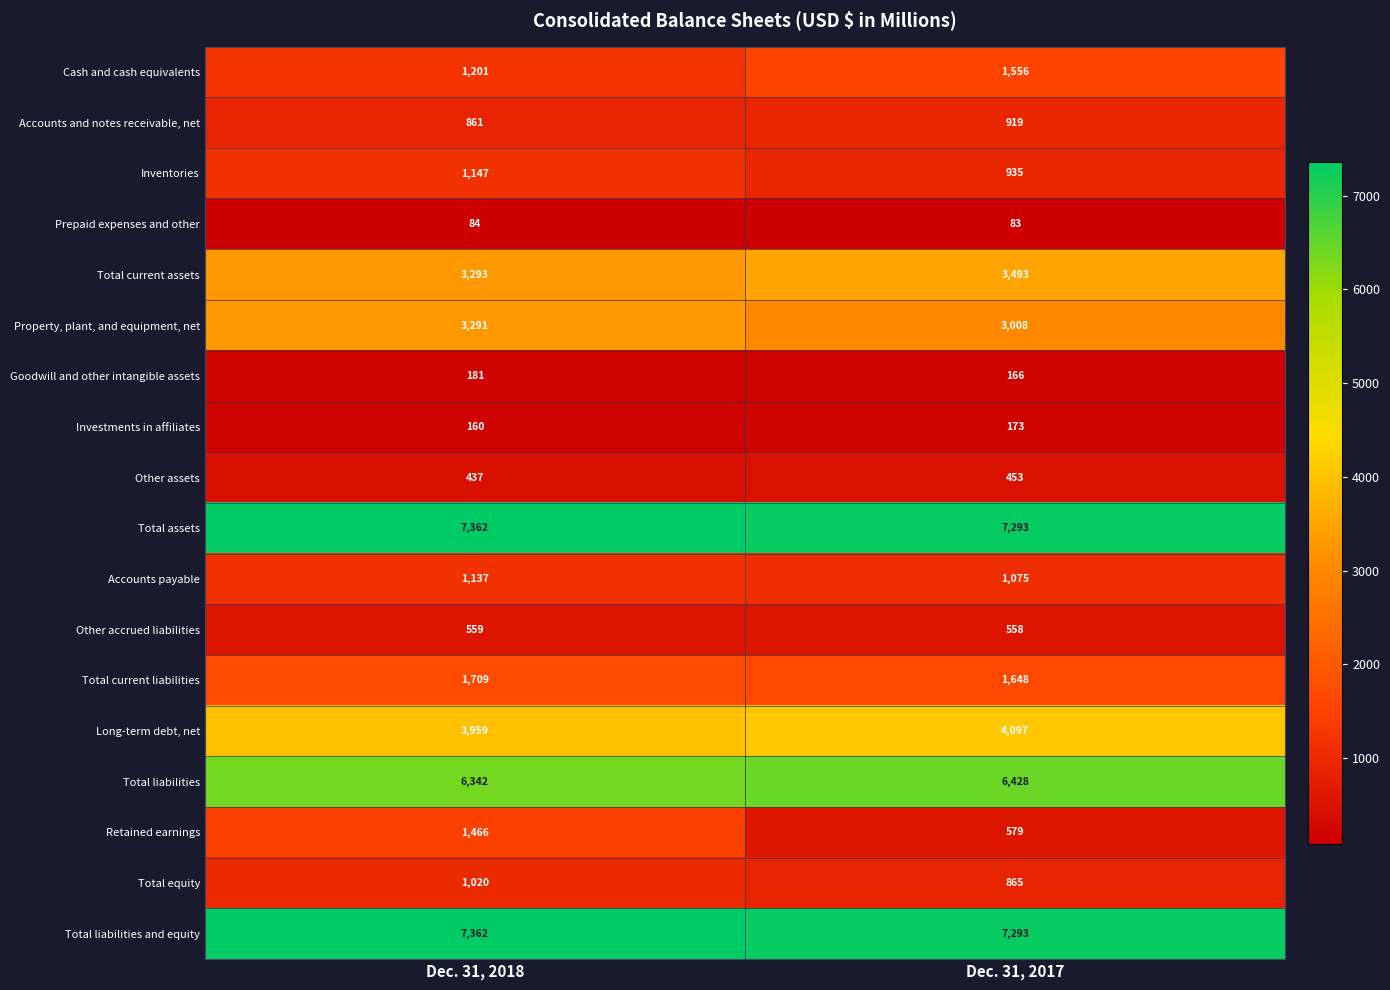

What is the smallest value displayed?

83